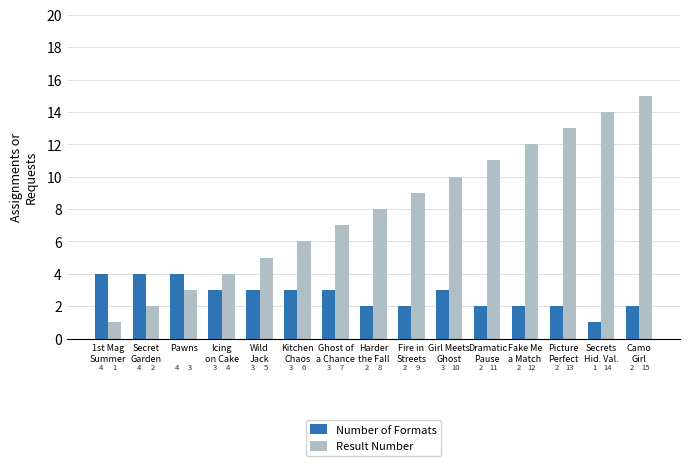

What is the difference between the Result Number values at Fire in
Streets and Camo
Girl?

6